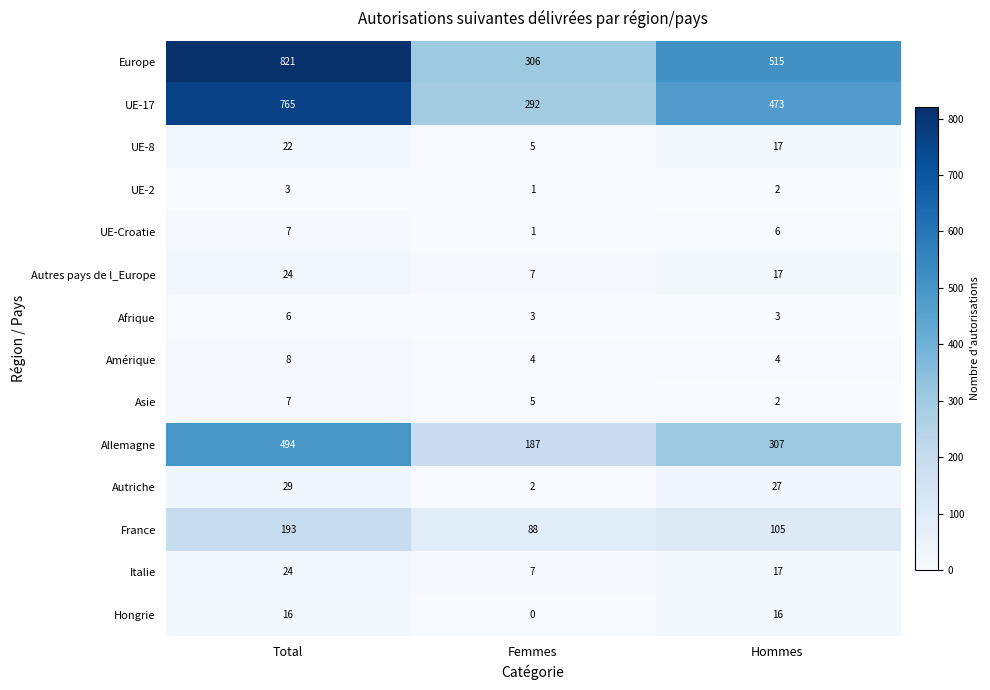

Is it true that Italie equals 7 at Femmes?

True